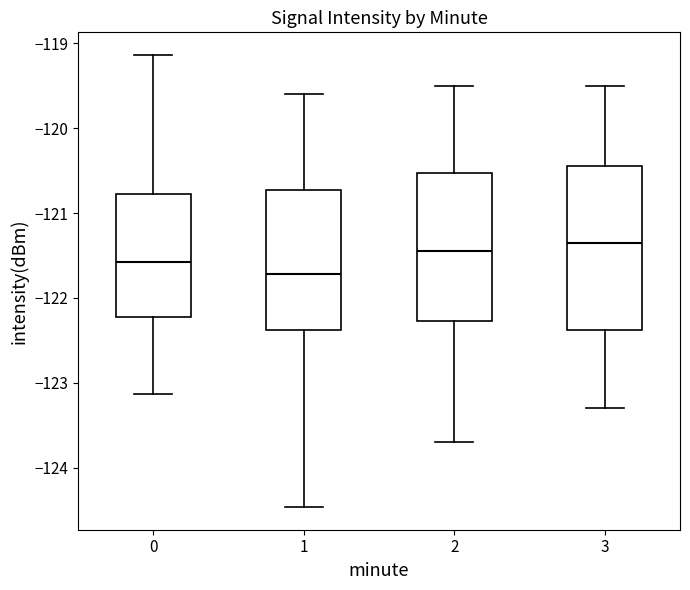

Comparing the boxes themselves (not the whiskers), which one is the tallest?

3